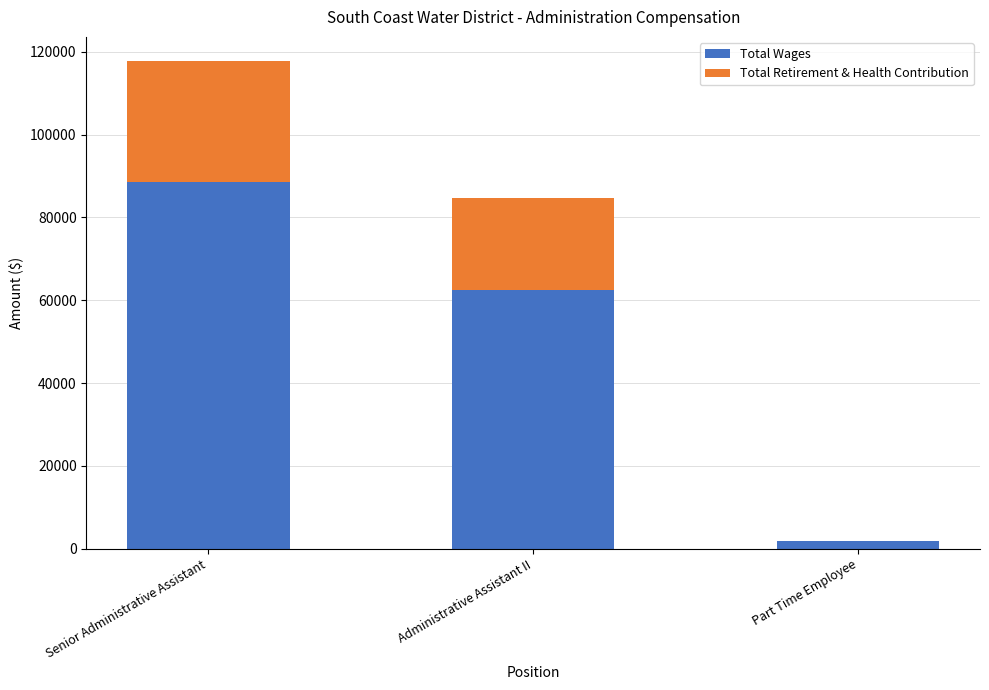

Are the bars horizontal?

No